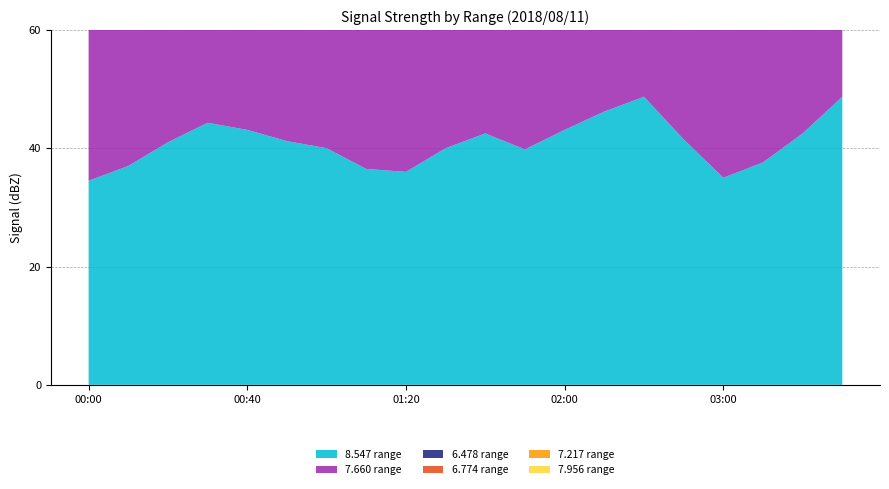

Reading left to right, what are all the values shown in this chart?

  8.547: 34.5	37.0	41.0	44.3	43.1	41.2	40.0	36.5	36.0	40.0	42.5	39.8	43.1	46.2	48.7	41.5	35.0	37.6	42.5	48.7
  7.660: 47.2	46.1	45.3	43.1	46.5	53.3	49.9	52.4	51.4	62.9	57.6	59.8	61.4	59.1	61.4	57.6	61.4	60.3	62.9	62.4
  6.478: 63.6	62.7	62.2	61.4	61.4	63.0	60.5	54.5	53.9	62.3	58.9	57.6	54.2	59.0	59.6	62.3	58.4	55.4	57.5	58.9
  6.774: 62.7	60.2	58.5	58.2	56.0	51.5	53.7	47.3	56.3	63.0	56.4	49.3	48.0	54.5	55.6	52.9	49.3	55.4	56.2	59.1
  7.217: 56.8	55.6	51.5	51.2	49.7	46.7	48.3	41.3	46.7	54.6	59.5	50.3	45.8	47.9	59.6	54.2	50.3	51.0	57.4	55.5
  7.956: 57.9	49.0	50.5	51.8	60.7	64.5	66.2	66.5	60.3	52.8	59.5	57.7	56.5	59.5	46.6	62.4	56.9	60.5	62.4	57.9